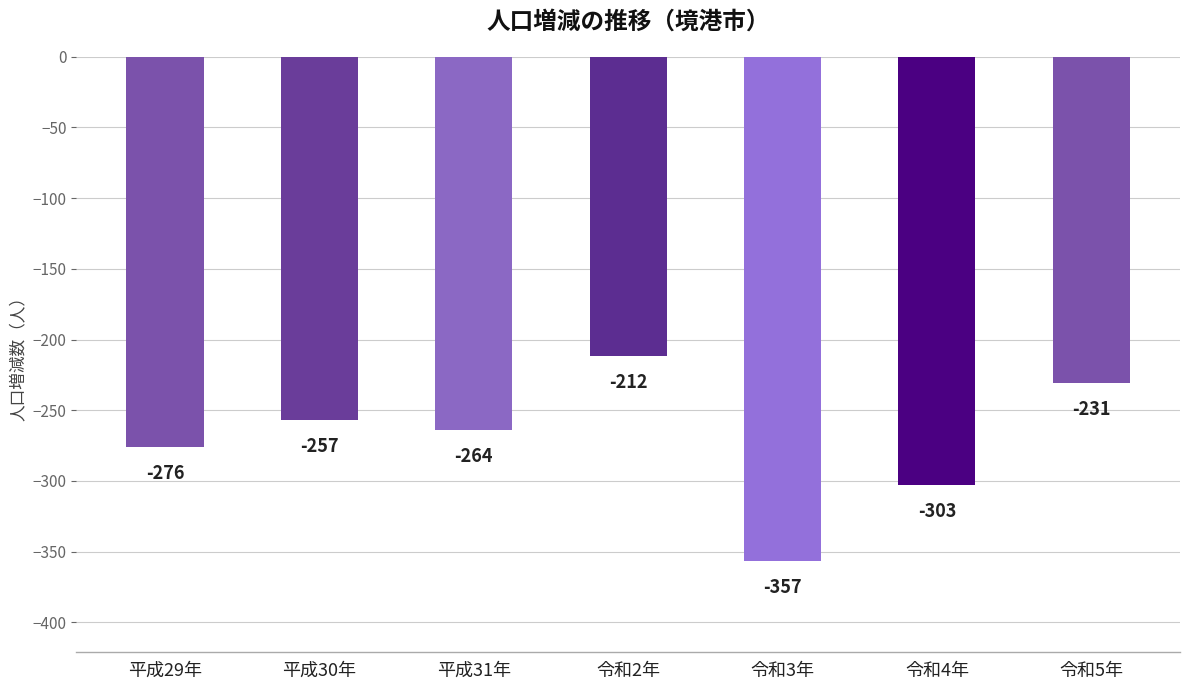

Does the chart contain stacked bars?

No